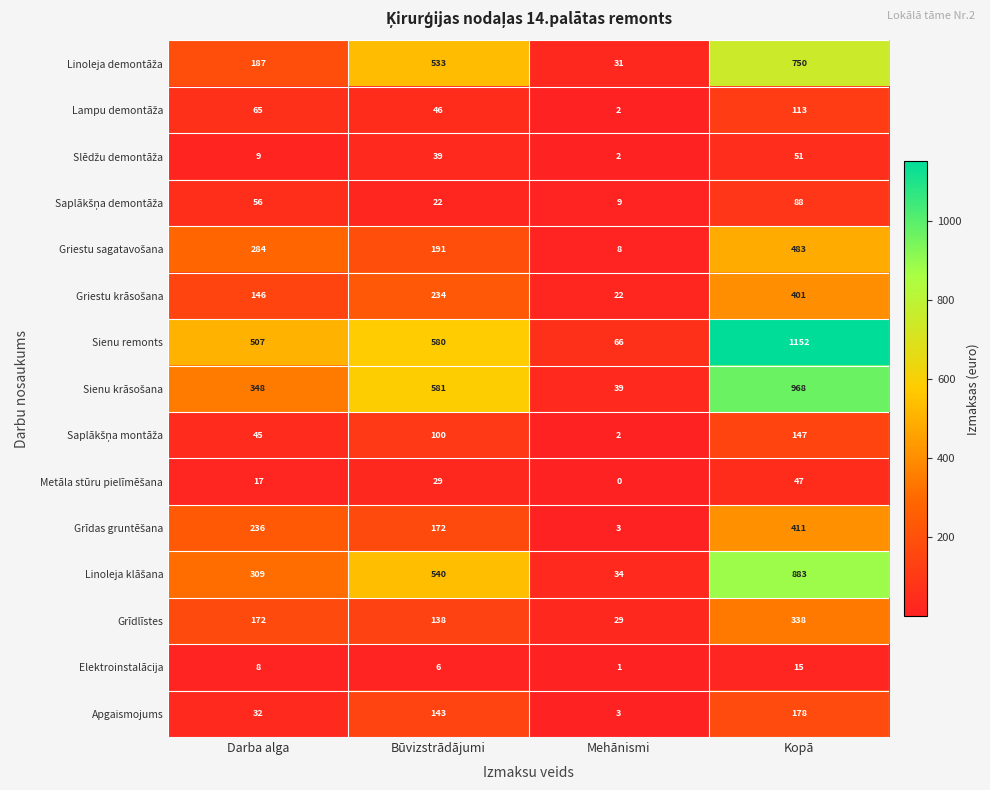

Count the number of categories in the chart.

4